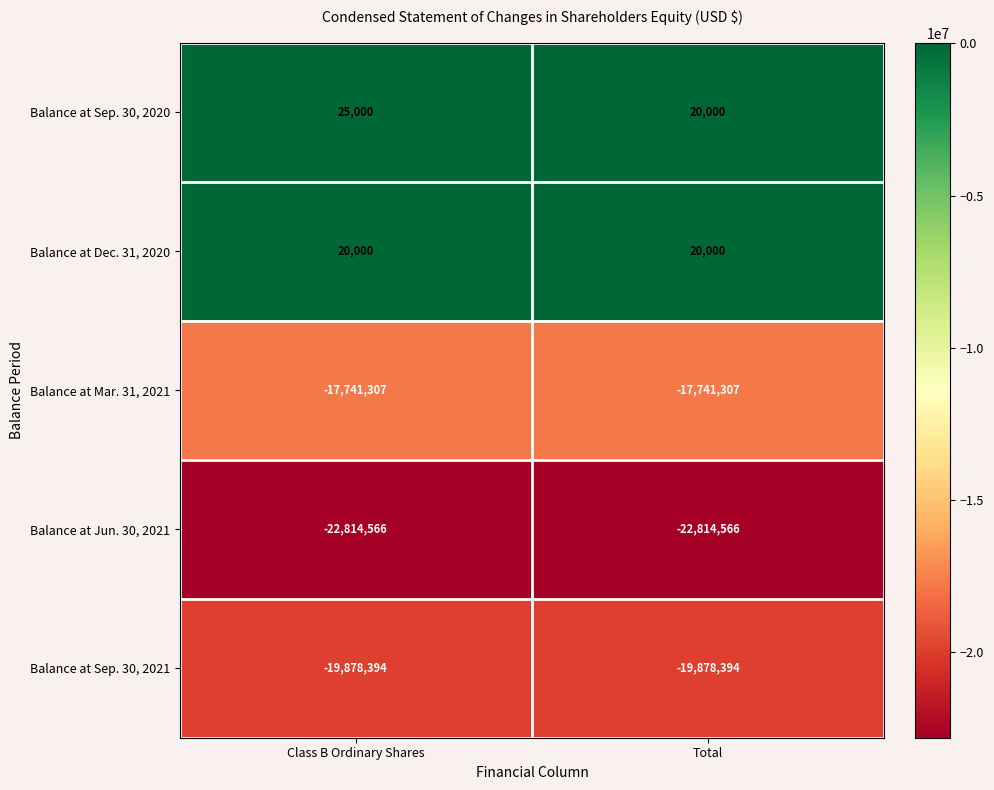

What is the sum of all Balance at Mar. 31, 2021 values?

-35482614